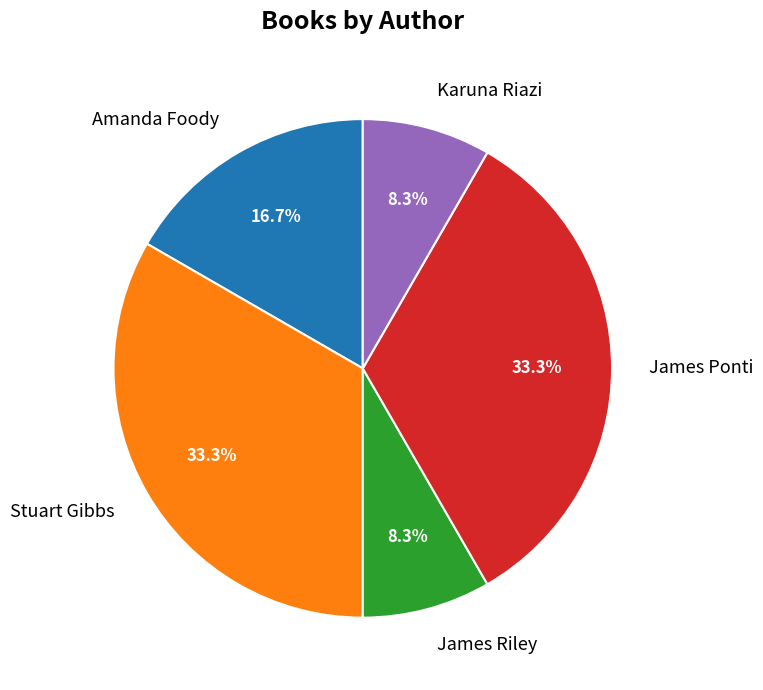

Combined, do Karuna Riazi and Stuart Gibbs account for over 50%?

No